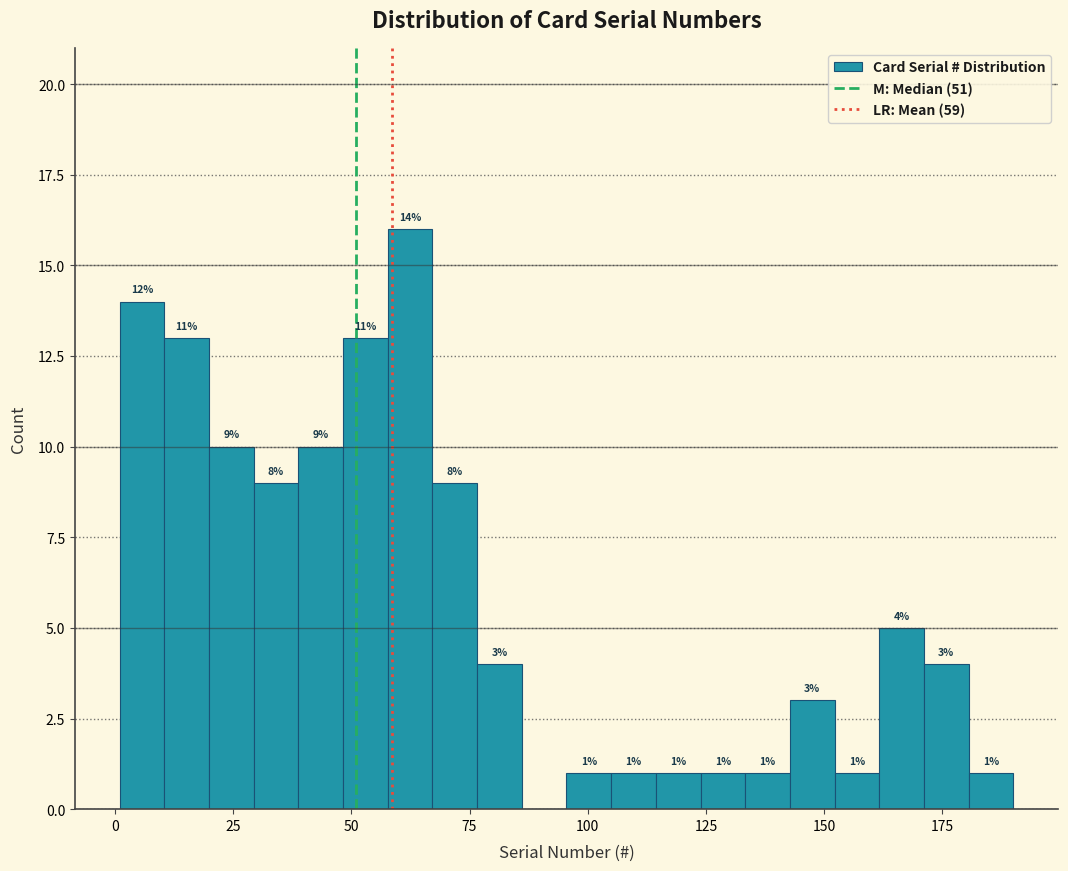

Read against the x-axis, roughly where is the centre of the tallest bar?

60